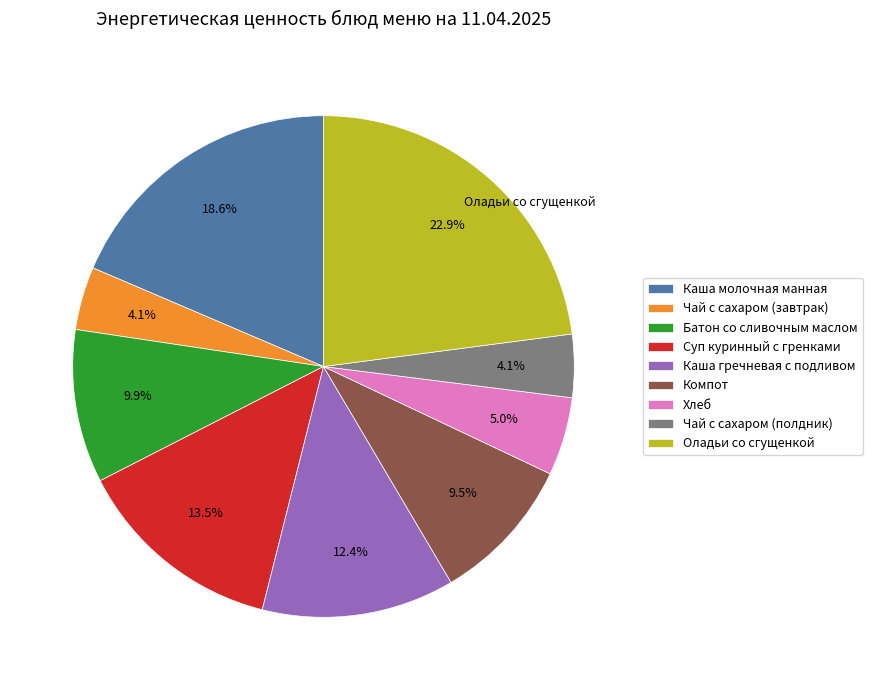

Does Батон со сливочным маслом represent more than half of the total?

No